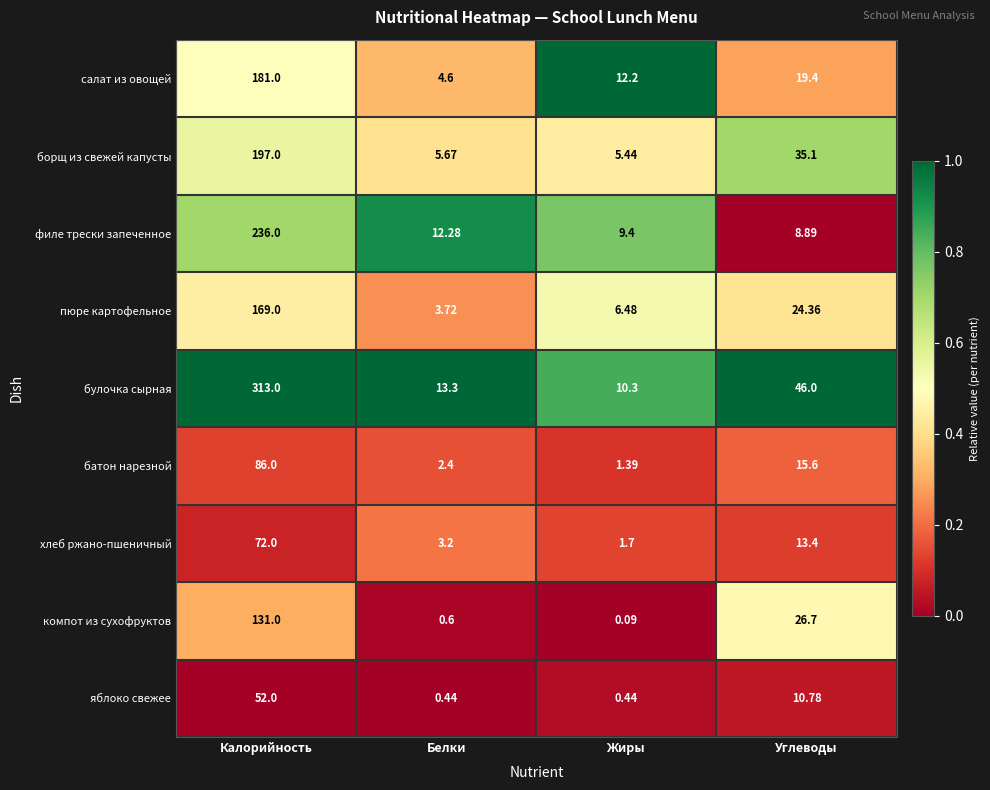

Which series has the largest range (max minus min)?

булочка сырная